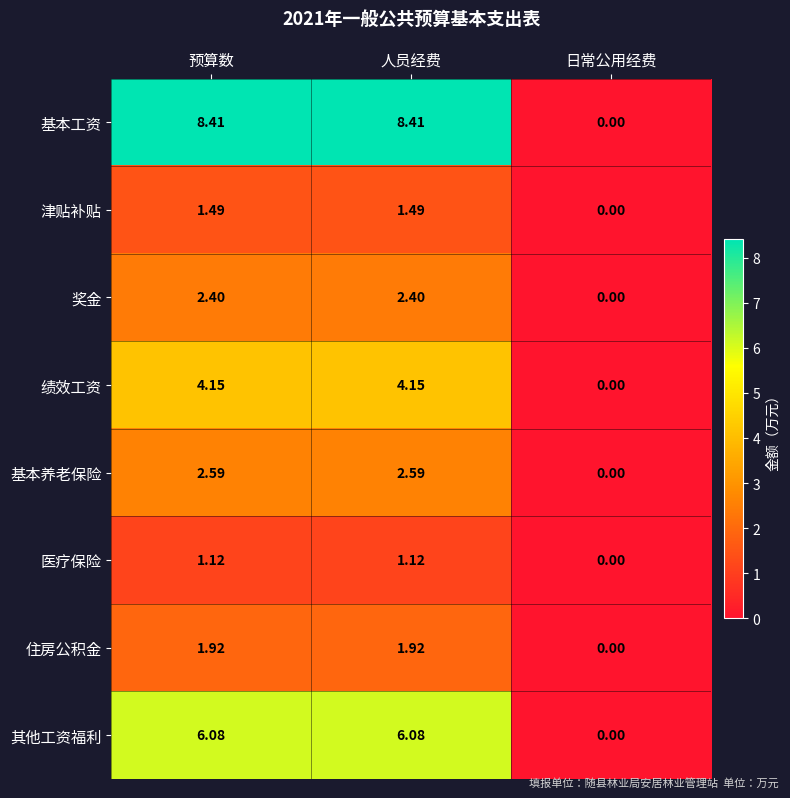

Rank the series by their maximum value, from lowest to highest.

医疗保险, 津贴补贴, 住房公积金, 奖金, 基本养老保险, 绩效工资, 其他工资福利, 基本工资